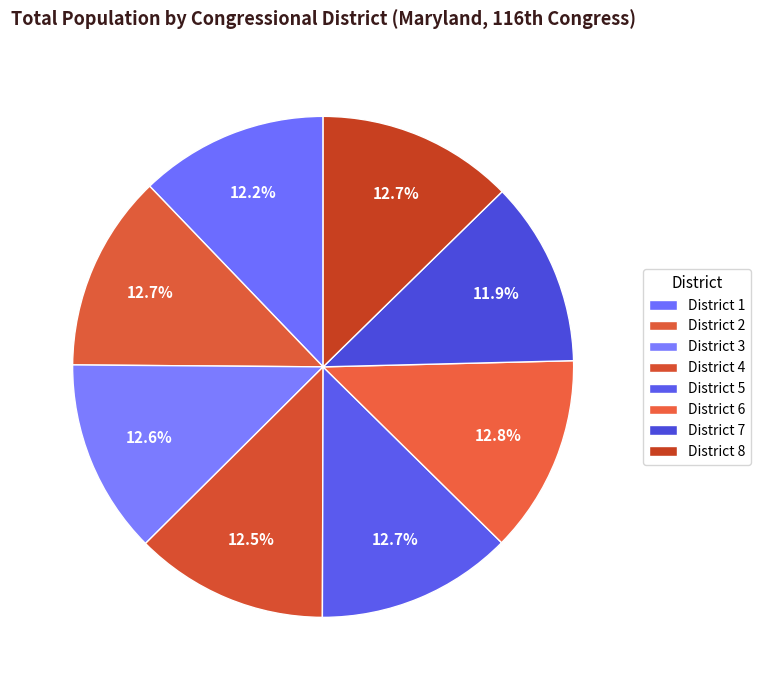

To the nearest percent, what portion does District 2 represent?

13%